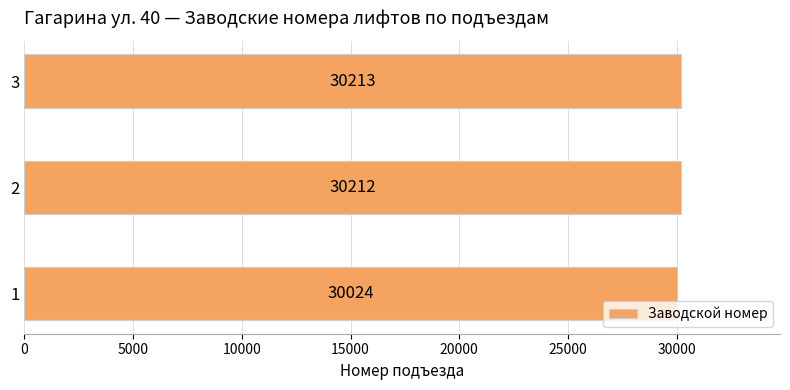

What is the approximate value at 1?

30024